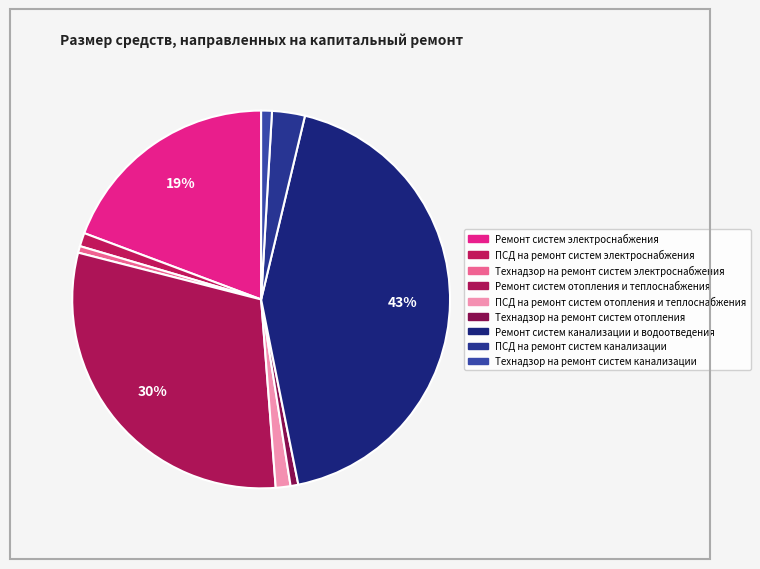

How many segments does this pie chart have?

9